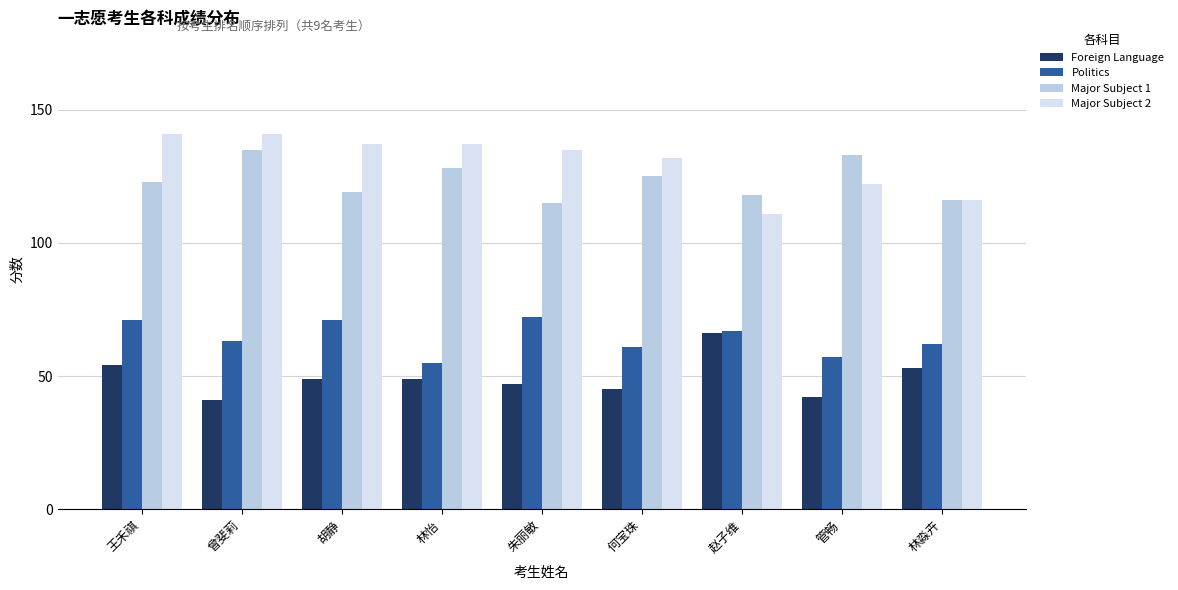

What is the spread (max minus min) of values at 管畅?

91